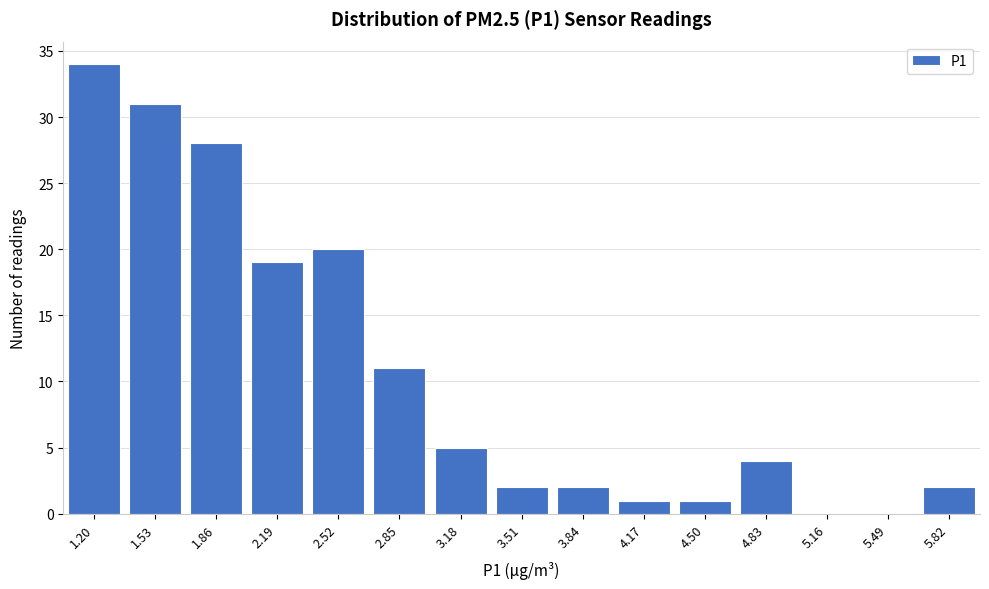

Reading left to right, what are all the values shown in this chart?

1.20=34	1.53=31	1.86=28	2.19=19	2.52=20	2.85=11	3.18=5	3.51=2	3.84=2	4.17=1	4.50=1	4.83=4	5.16=0	5.49=0	5.82=2